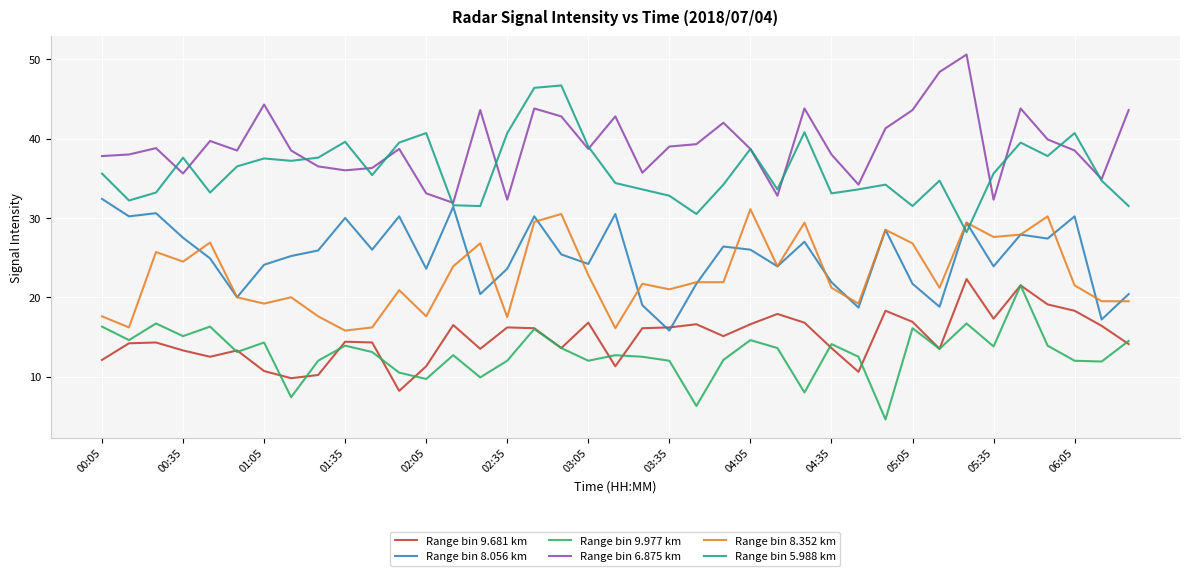

True or false: Range bin 9.977 km and Range bin 6.875 km intersect in this chart.

False